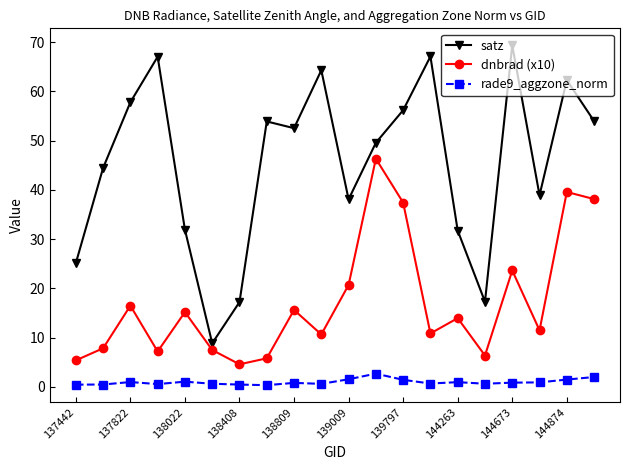

True or false: rade9_aggzone_norm and satz cross at least once.

False